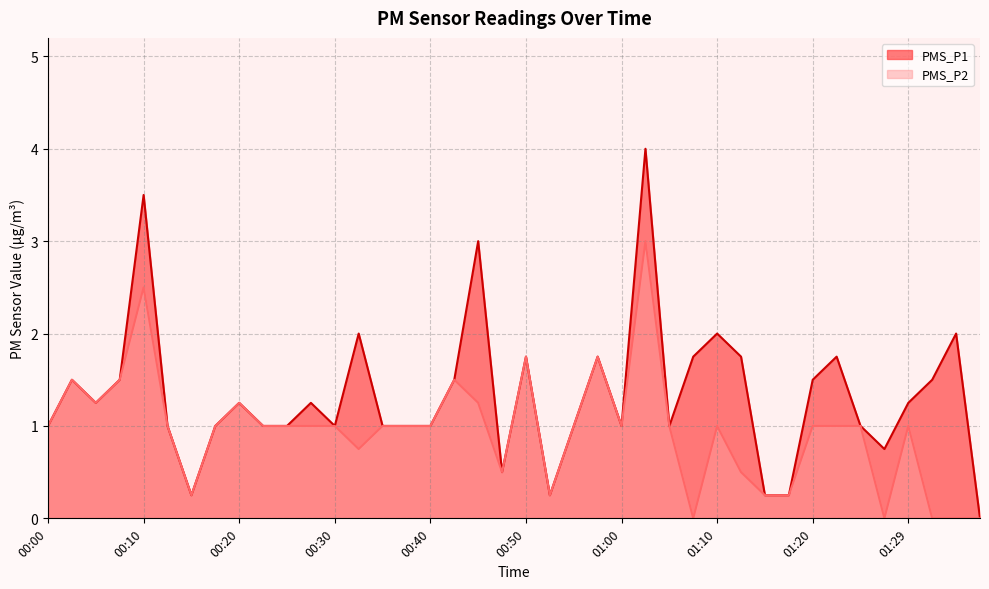

What is the maximum value shown in the chart?

4.0